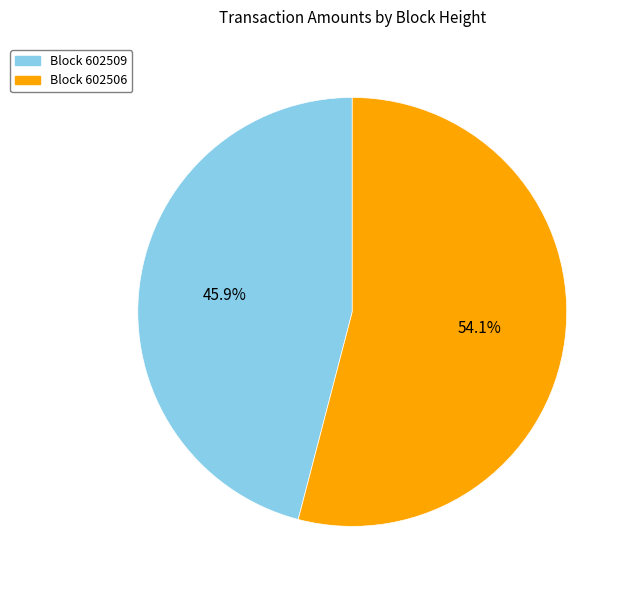

Does any single category account for the majority?

Yes